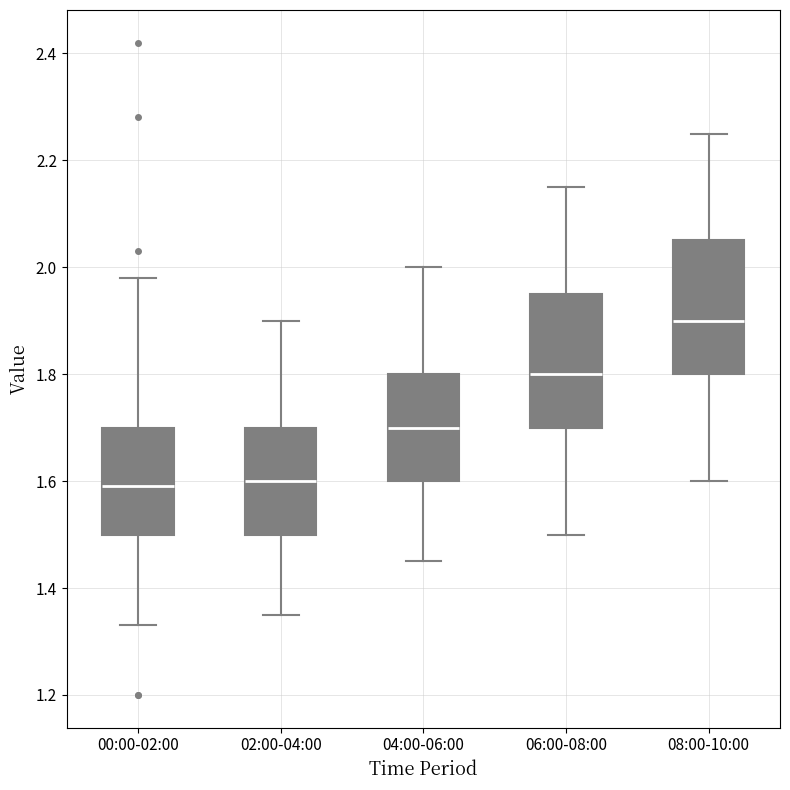

Where does the median line of the box for 00:00-02:00 sit on the y-axis? The values are not printed on the chart, so give them approximately, as read against the axis.

1.60